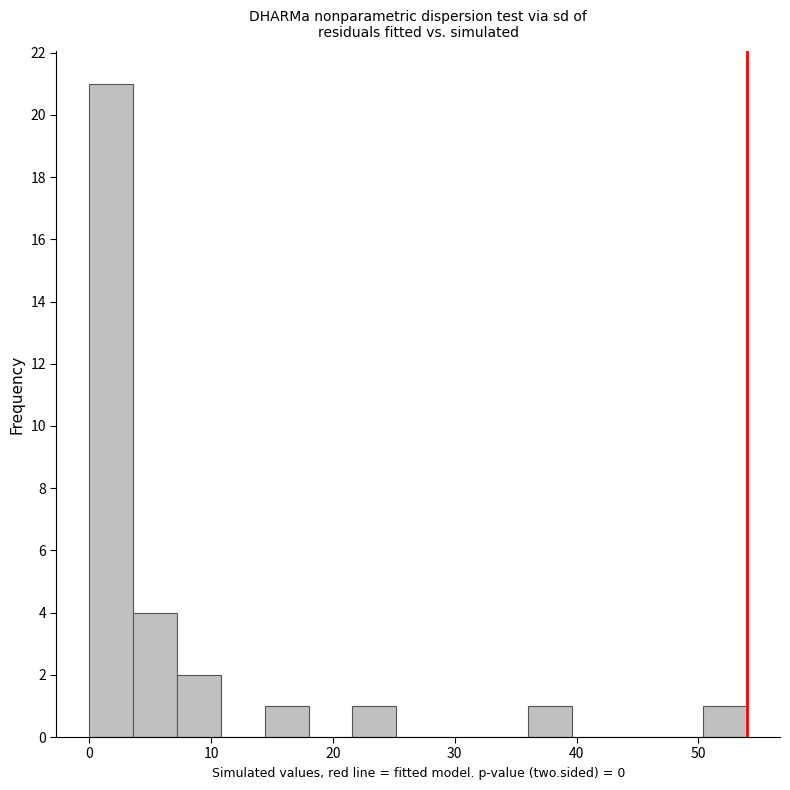

Read against the x-axis, roughly where is the centre of the tallest bar?

2